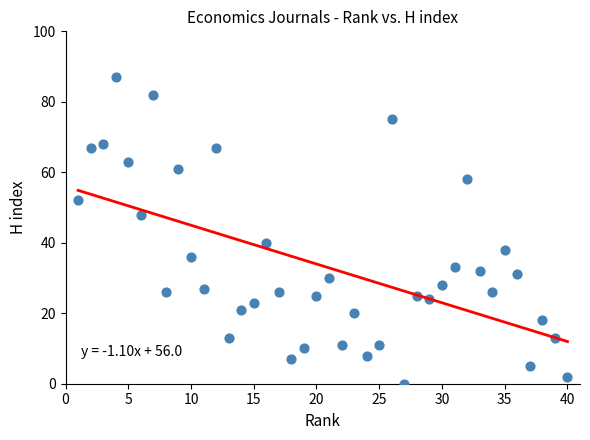

What Y value in the scatter plot is closest to 43?

40